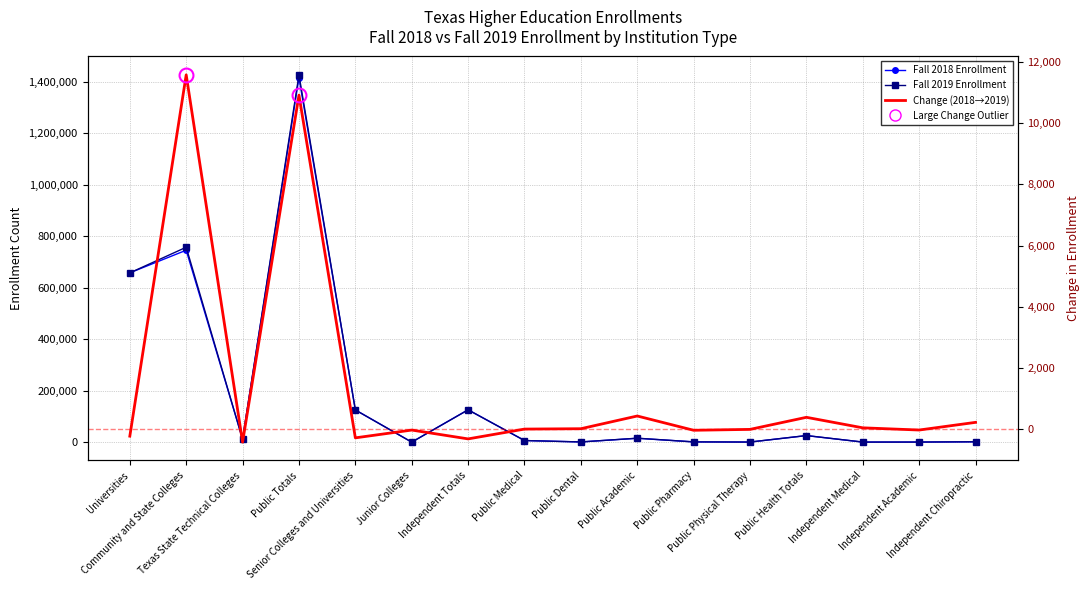

How many categories are shown in the chart?

16